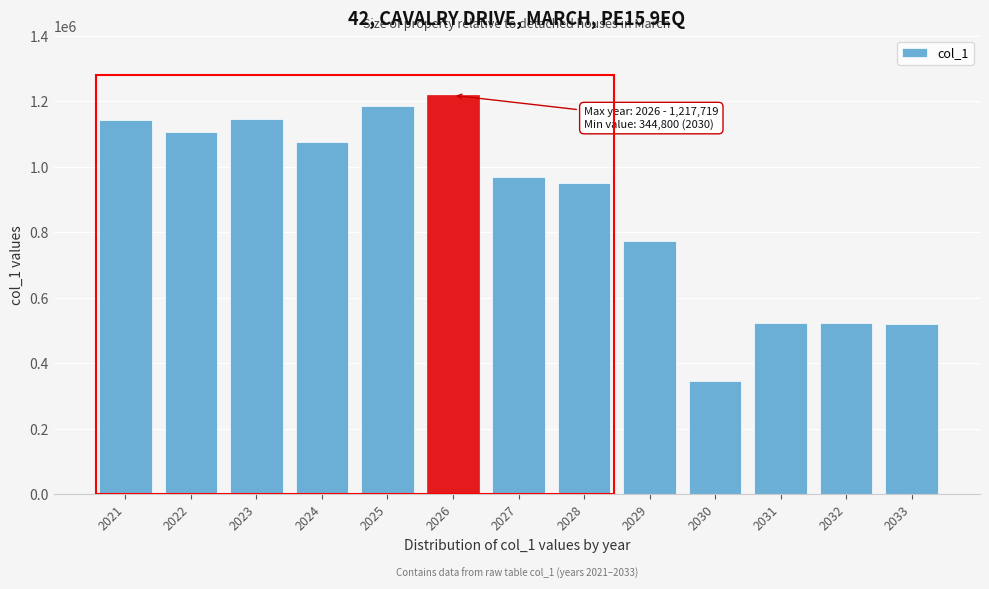

Read the value at 2029, to the nearest 100.

774100